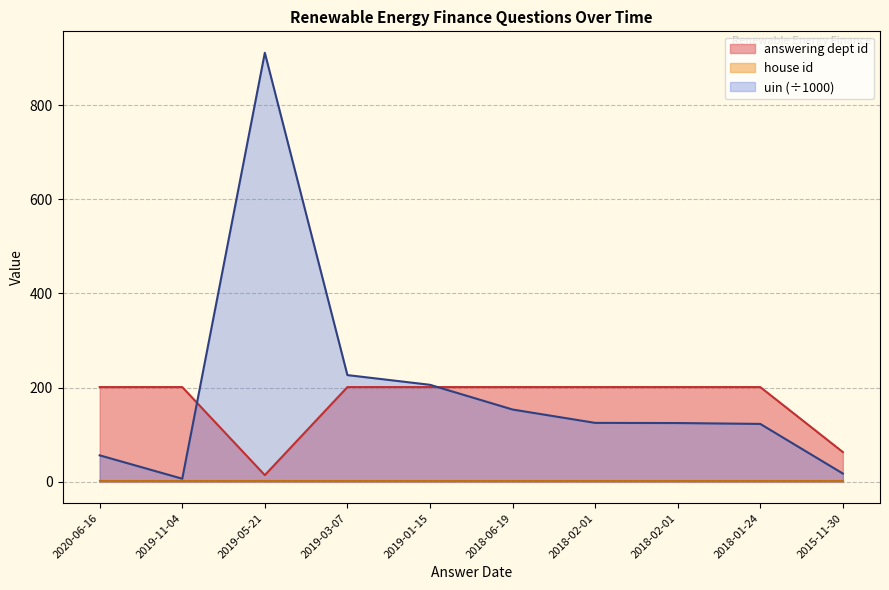

How many interior local valleys does the answering dept id series have?

1